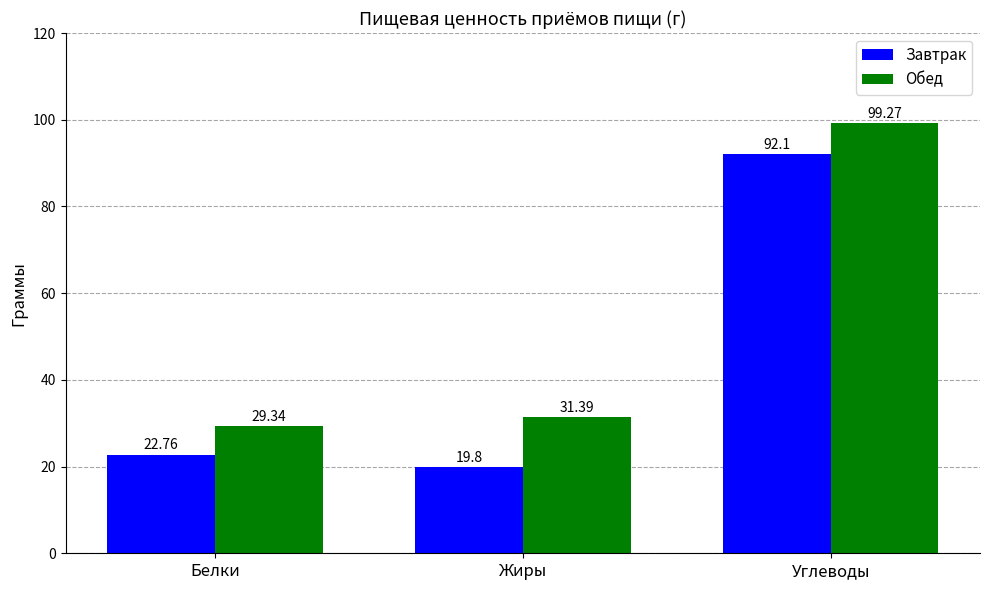

At Жиры, list the series in order from smallest to largest.

Завтрак, Обед